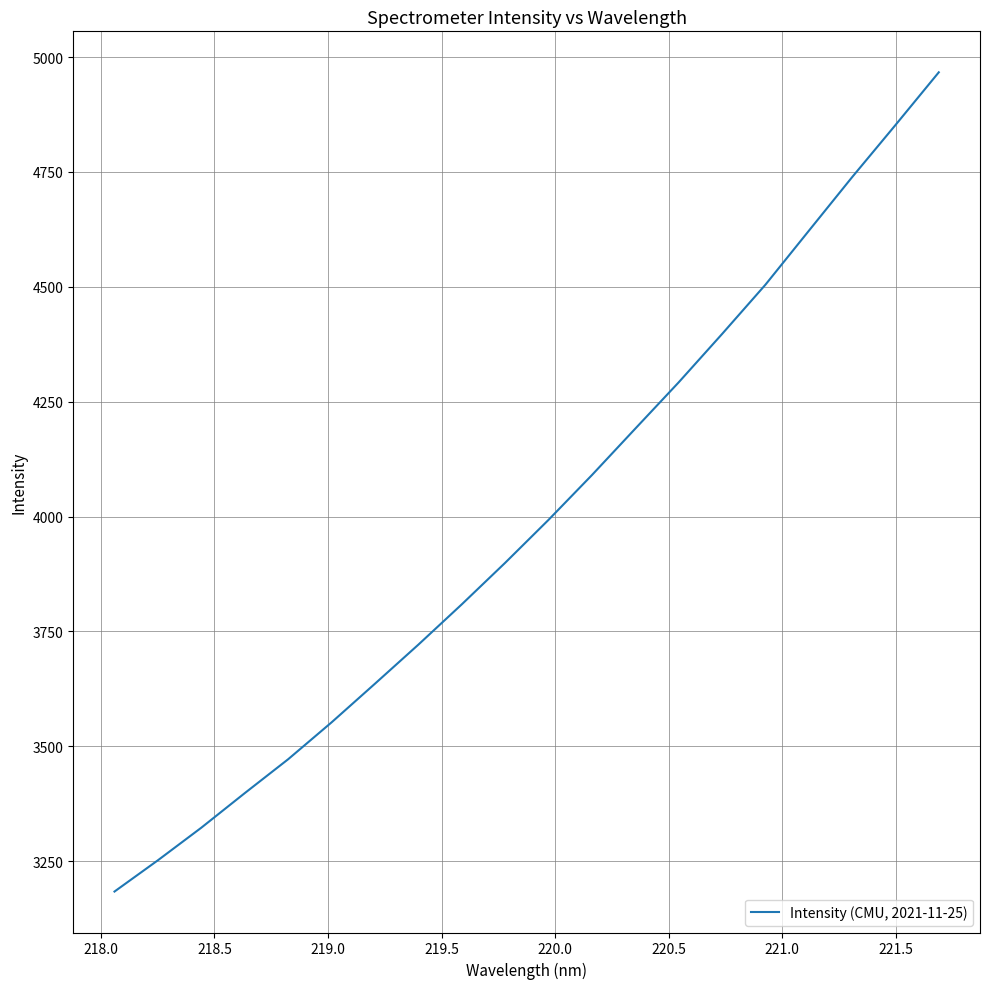

What is the minimum value shown in the chart?

3184.0